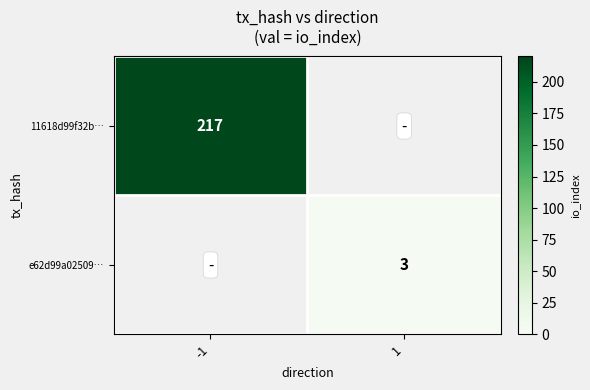

Count the number of data series in this chart.

2